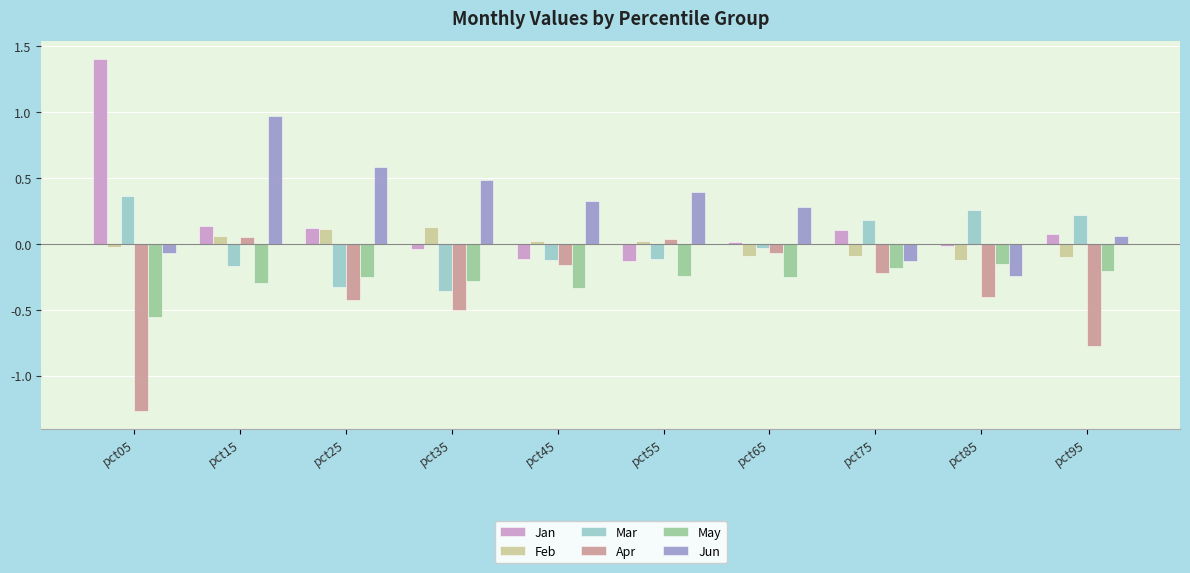

How many data points in Jan are above 0?

6